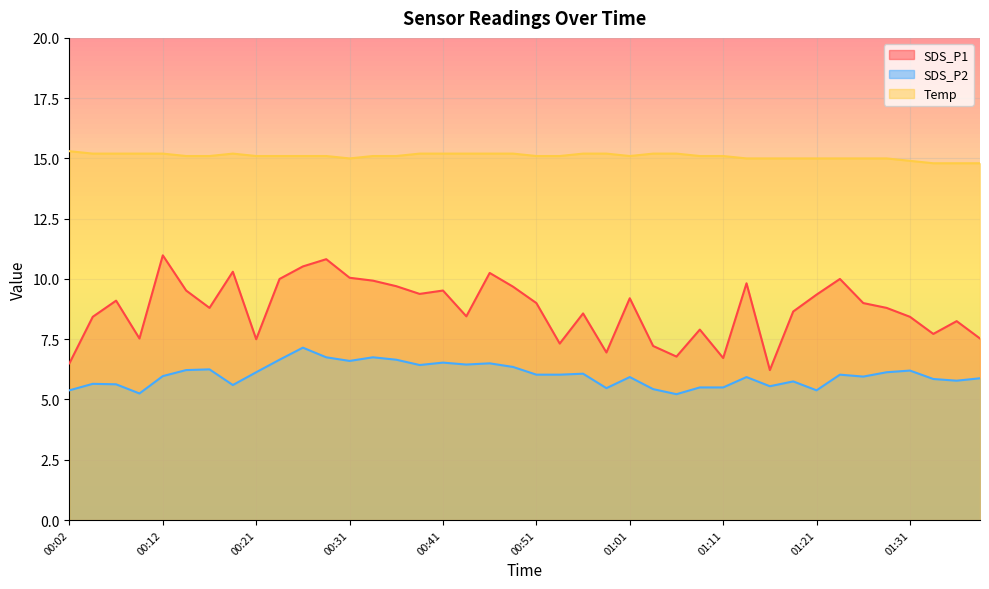

What is the label of the 21st point from the right?

00:48